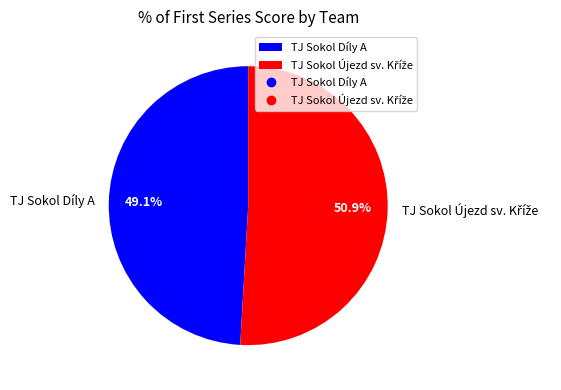

Does any single category account for the majority?

Yes